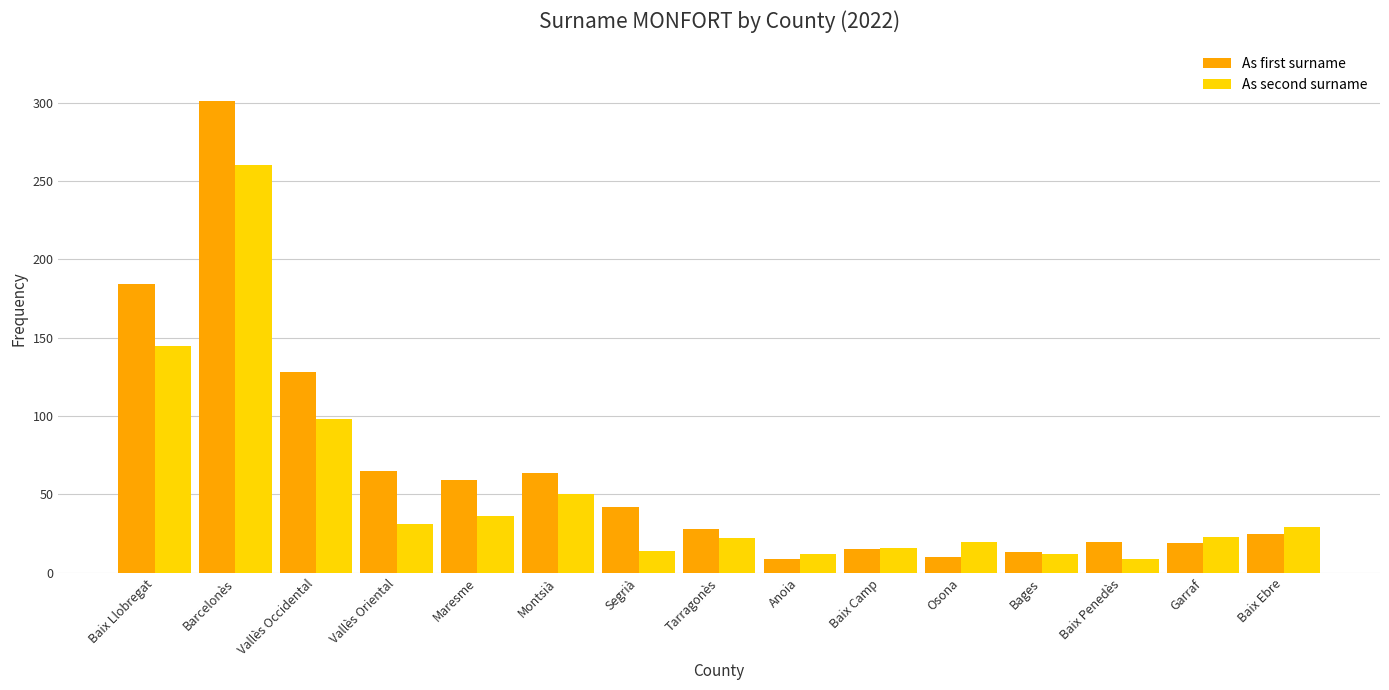

Is it true that As first surname equals 28 at Tarragonès?

True